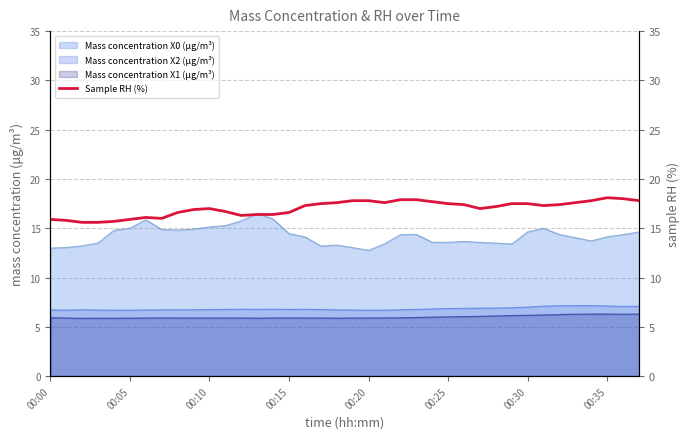

True or false: Mass concentration X1 (μg/m³) and Mass concentration X2 (μg/m³) intersect in this chart.

False